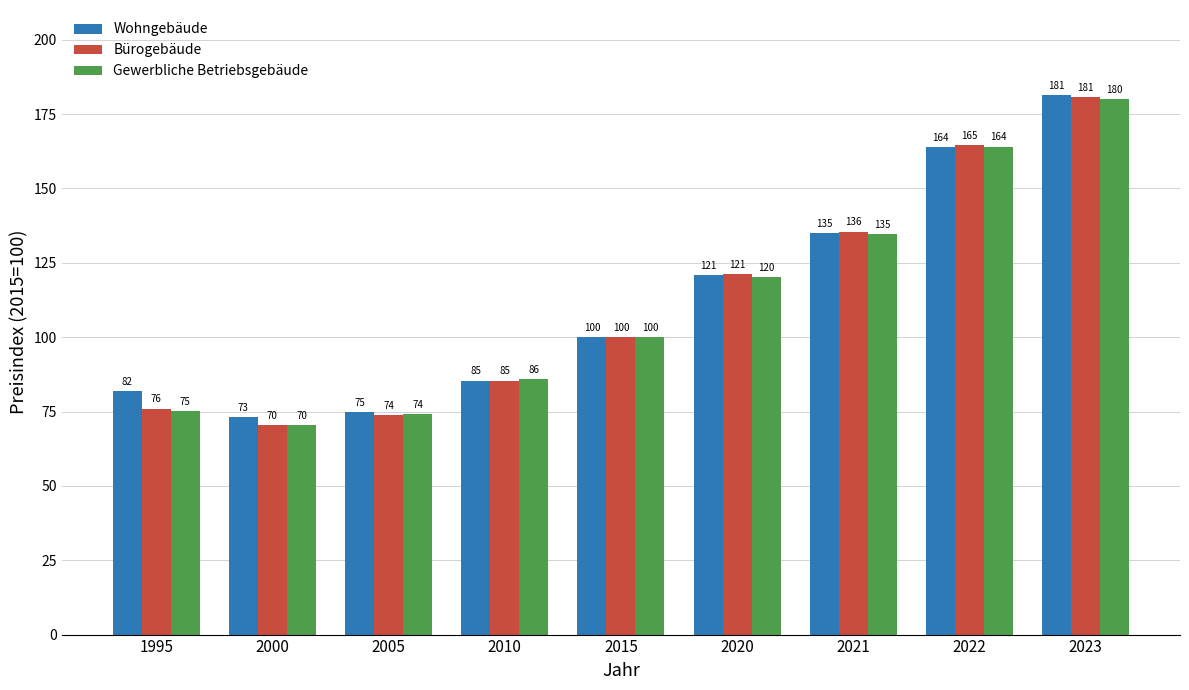

Between 2015 and 2021, which series saw the biggest shift?

Bürogebäude